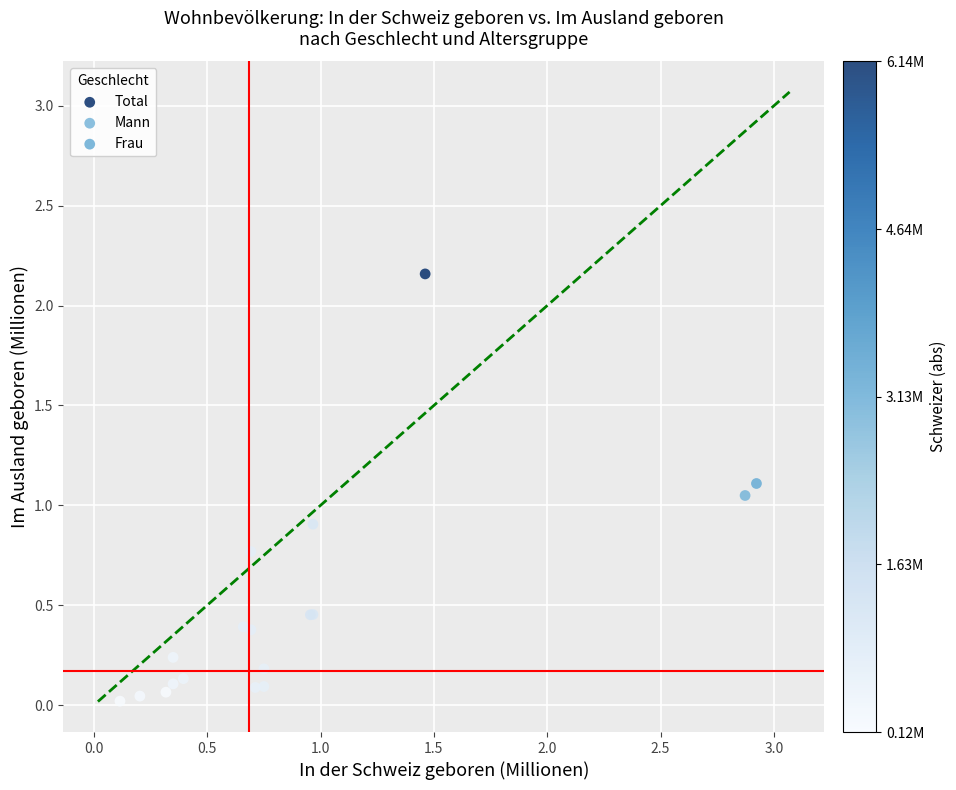

Which series reaches the maximum Y coordinate?

Total